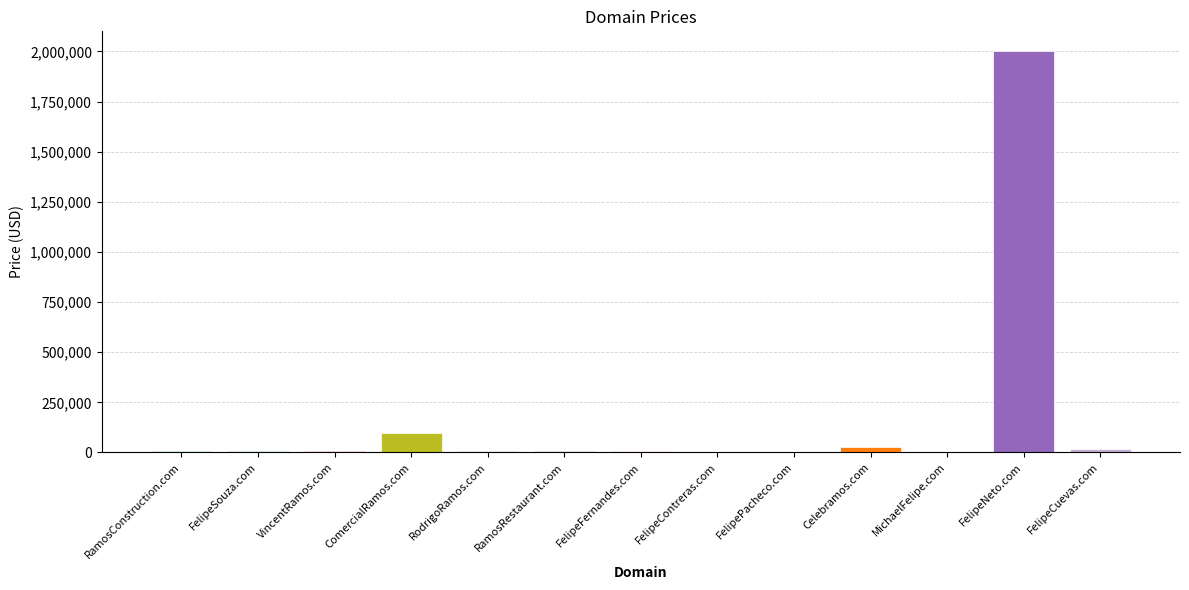

How many distinct data groups are displayed?

1